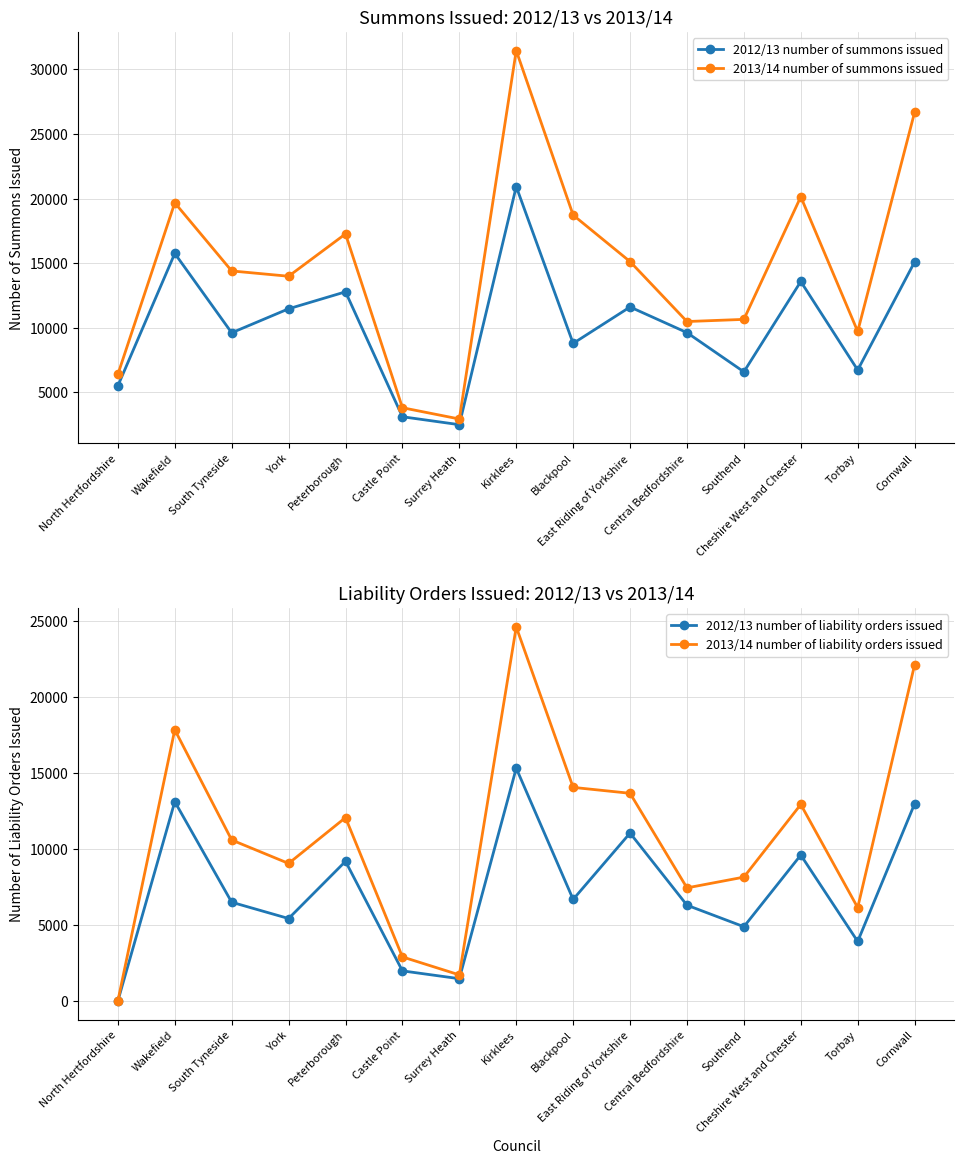

Rank the categories by 2012/13 number of summons issued value from highest to lowest.

Kirklees, Wakefield, Cornwall, Cheshire West and Chester, Peterborough, East Riding of Yorkshire, York, Central Bedfordshire, South Tyneside, Blackpool, Torbay, Southend, North Hertfordshire, Castle Point, Surrey Heath